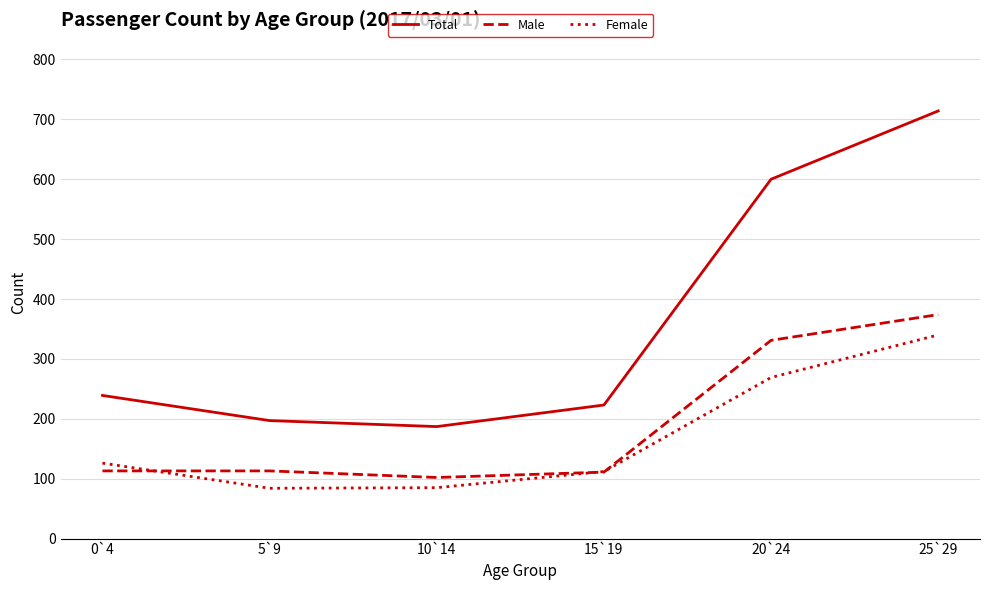

True or false: Total and Female intersect in this chart.

False